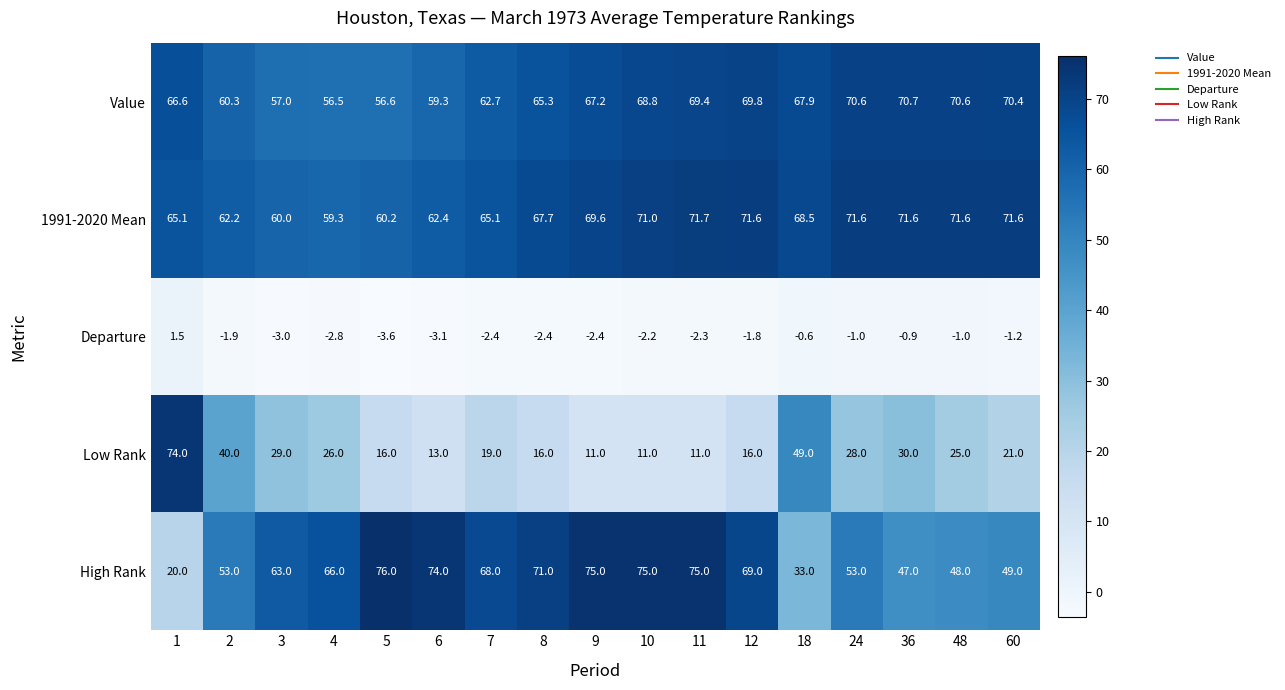

At 18, list the series in order from largest to smallest.

1991-2020 Mean, Value, Low Rank, High Rank, Departure